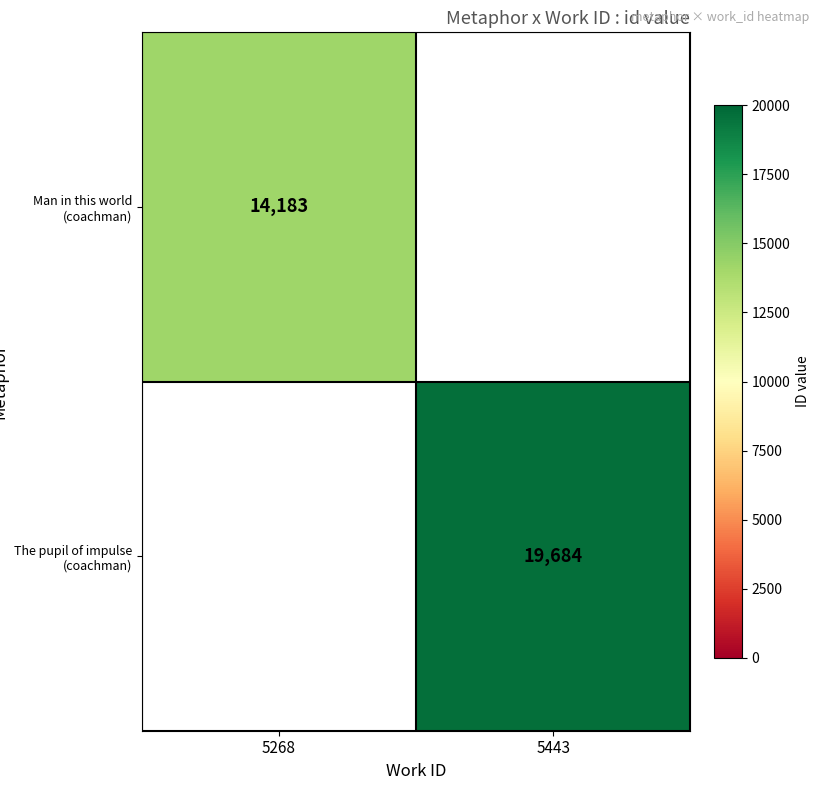

The The pupil of impulse (coachman) series shows 31368 at 5443. True or false?

False